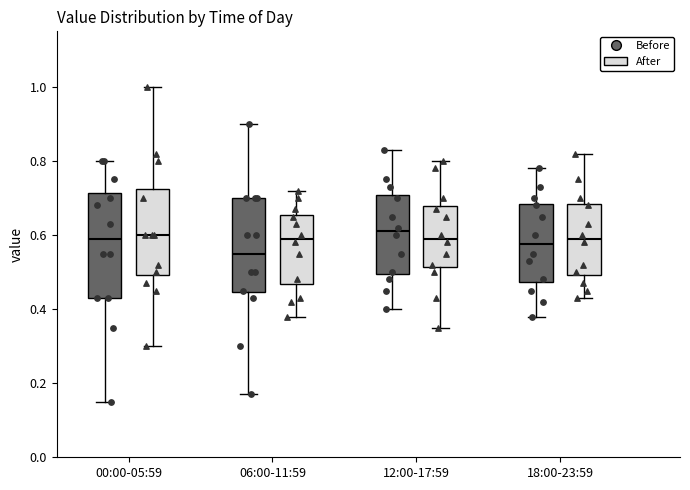

Reading left to right, transcribe this box plot: for each box, give where its median line is, the range the box spans, and where its two whiskers end, as read against the y-axis. The values are not printed on the chart, so give them approximately, as read against the axis.

00:00-05:59 (Before): median 0.60, box 0.44 to 0.72, whiskers 0.16 to 0.80
00:00-05:59 (After): median 0.60, box 0.50 to 0.72, whiskers 0.30 to 1.00
06:00-11:59 (Before): median 0.56, box 0.44 to 0.70, whiskers 0.18 to 0.90
06:00-11:59 (After): median 0.60, box 0.46 to 0.66, whiskers 0.38 to 0.72
12:00-17:59 (Before): median 0.62, box 0.50 to 0.70, whiskers 0.40 to 0.84
12:00-17:59 (After): median 0.60, box 0.52 to 0.68, whiskers 0.36 to 0.80
18:00-23:59 (Before): median 0.58, box 0.48 to 0.68, whiskers 0.38 to 0.78
18:00-23:59 (After): median 0.60, box 0.50 to 0.68, whiskers 0.44 to 0.82